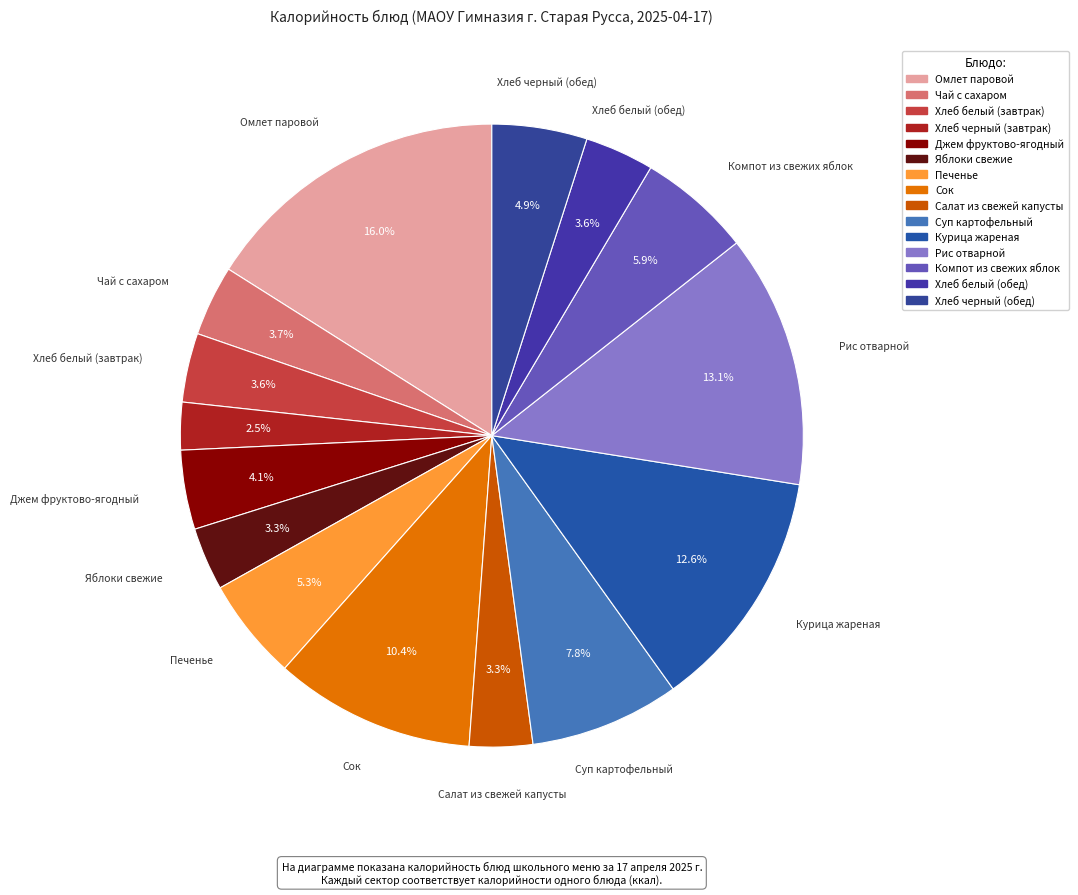

Which slice is the smallest?

Хлеб черный (завтрак)